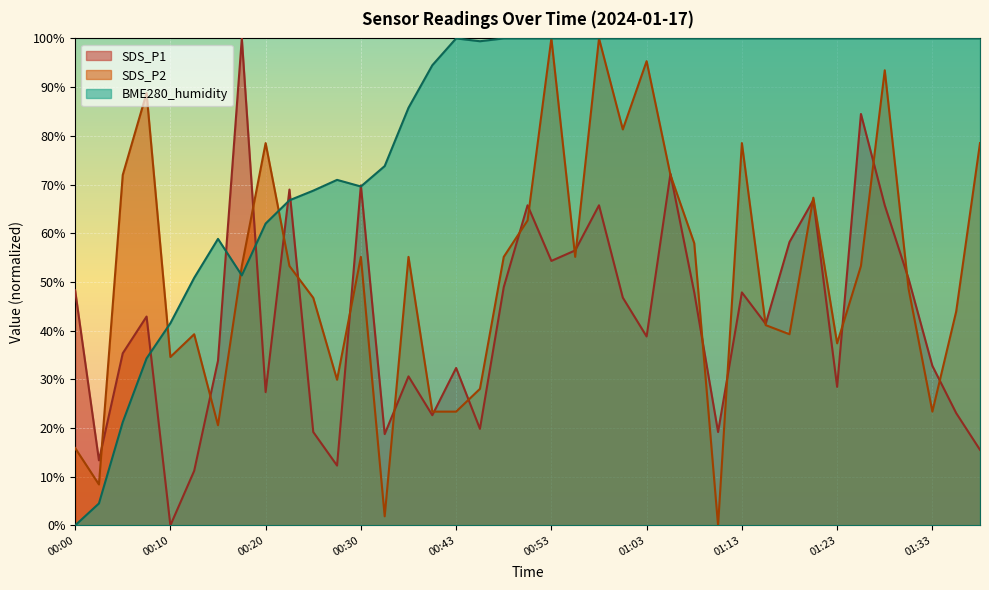

At how many categories does at least one series exceed 59?

34